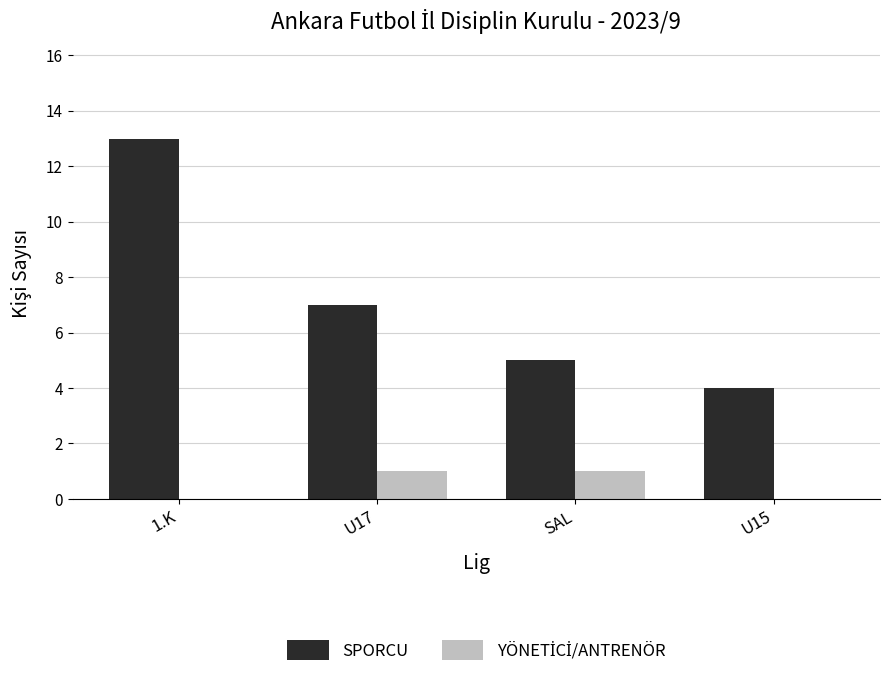

How many groups of bars are there?

4